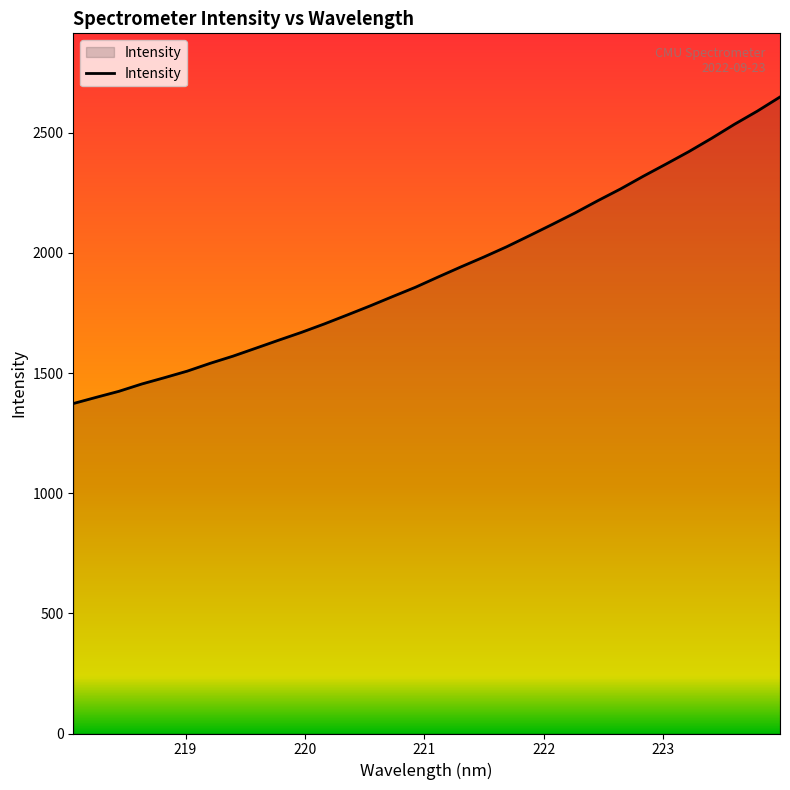

What is the difference between the maximum and minimum values?

1275.6